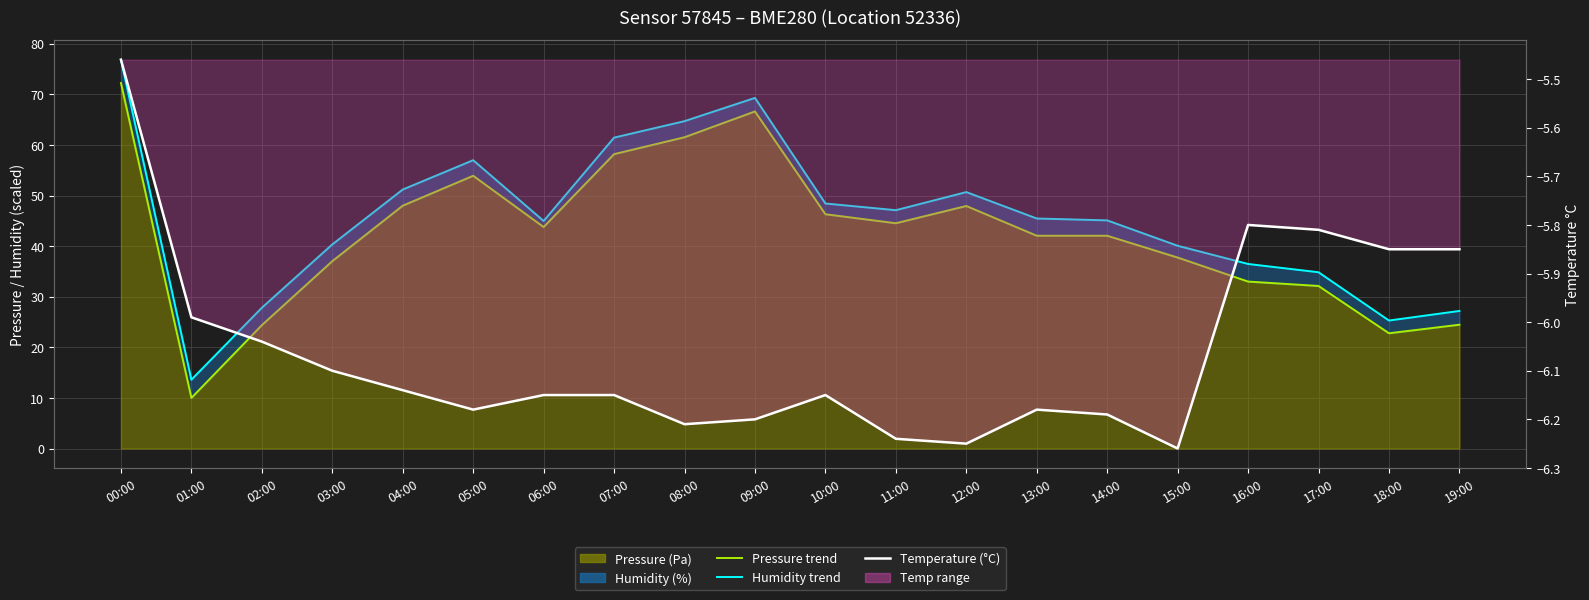

Reading left to right, what are all the values shown in this chart?

humidity line: 76.9	13.6	27.8	40.3	51.2	57.0	45.0	61.5	64.7	69.3	48.4	47.1	50.7	45.5	45.1	40.1	36.5	34.8	25.3	27.2
pressure line: 72.2	10.0	24.4	37.0	48.0	53.9	43.8	58.2	61.5	66.6	46.3	44.5	47.9	42.1	42.1	37.8	33.0	32.1	22.8	24.5
temperature: -5.5	-6.0	-6.0	-6.1	-6.1	-6.2	-6.2	-6.2	-6.2	-6.2	-6.2	-6.2	-6.2	-6.2	-6.2	-6.3	-5.8	-5.8	-5.8	-5.8